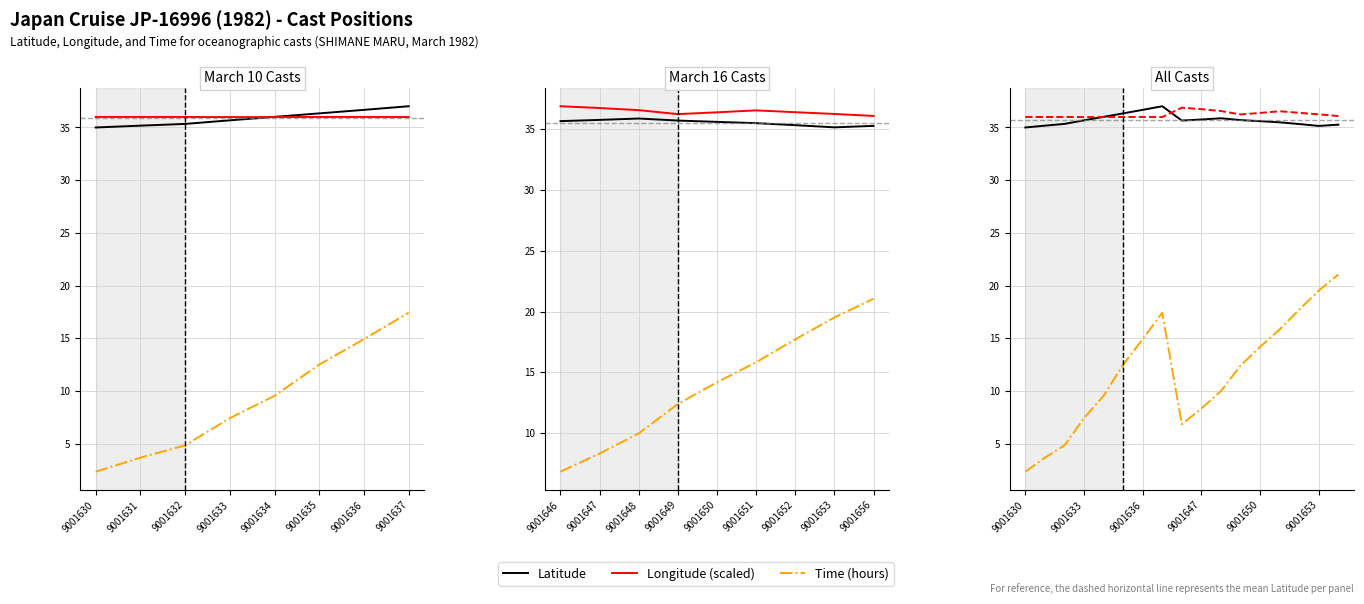

True or false: Latitude and Time (hours) cross at least once.

False